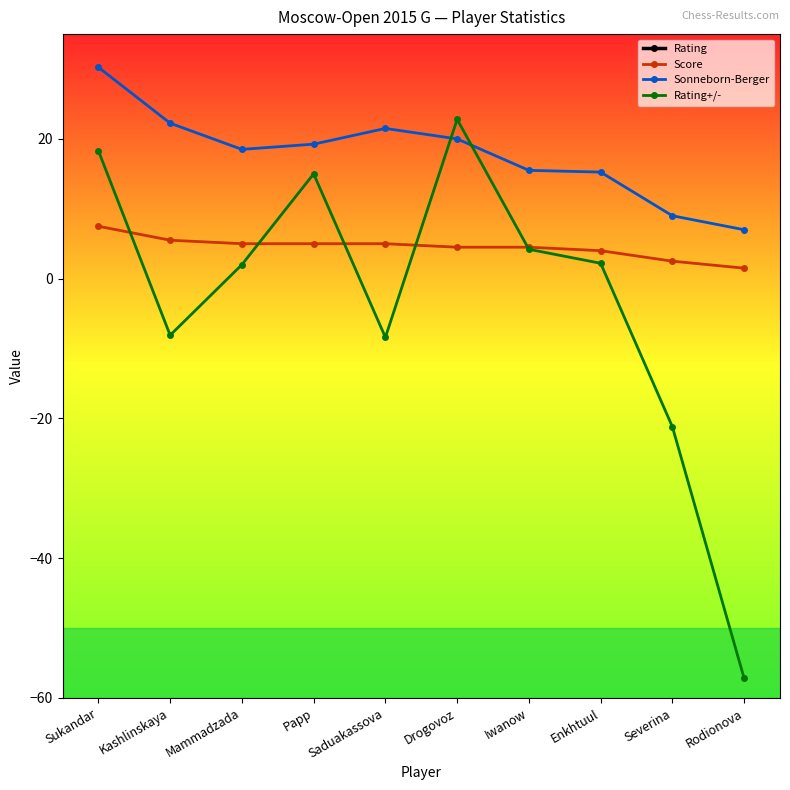

Read the Sonneborn-Berger value at Saduakassova.

21.5